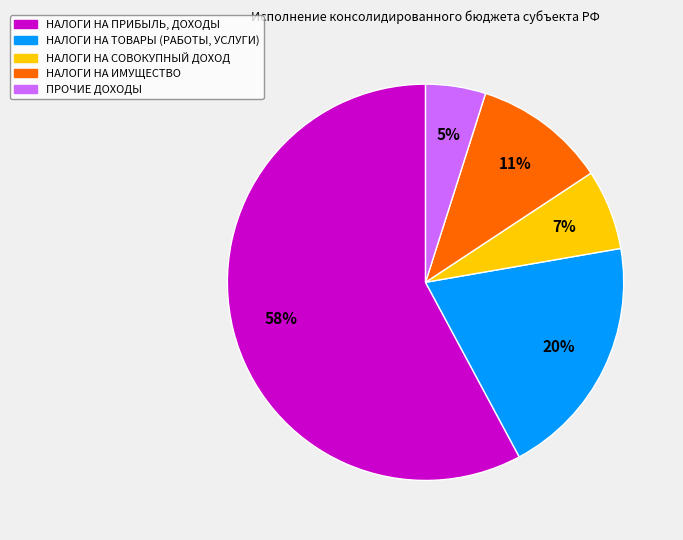

To the nearest percent, what percentage of the pie is НАЛОГИ НА ТОВАРЫ (РАБОТЫ, УСЛУГИ)?

20%